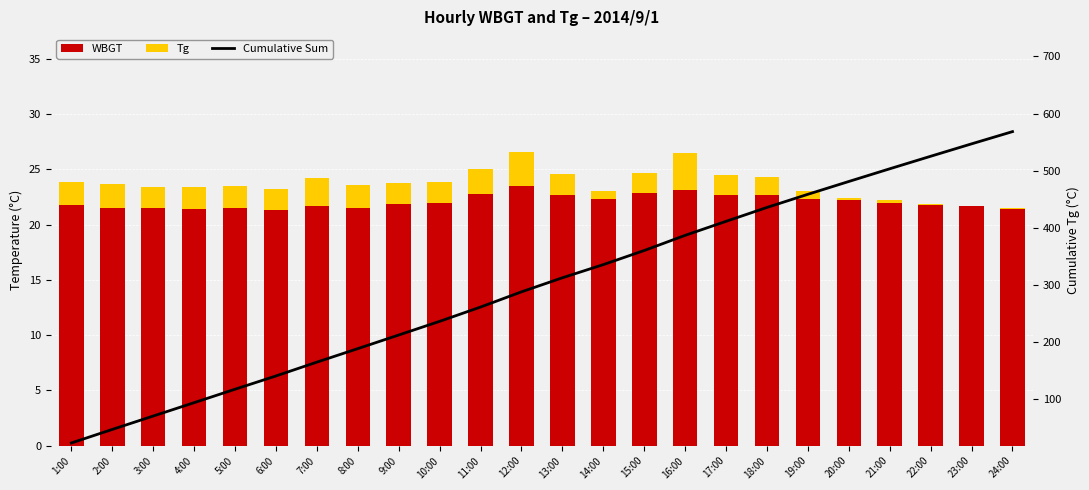

What is the sum of all WBGT values?

530.3